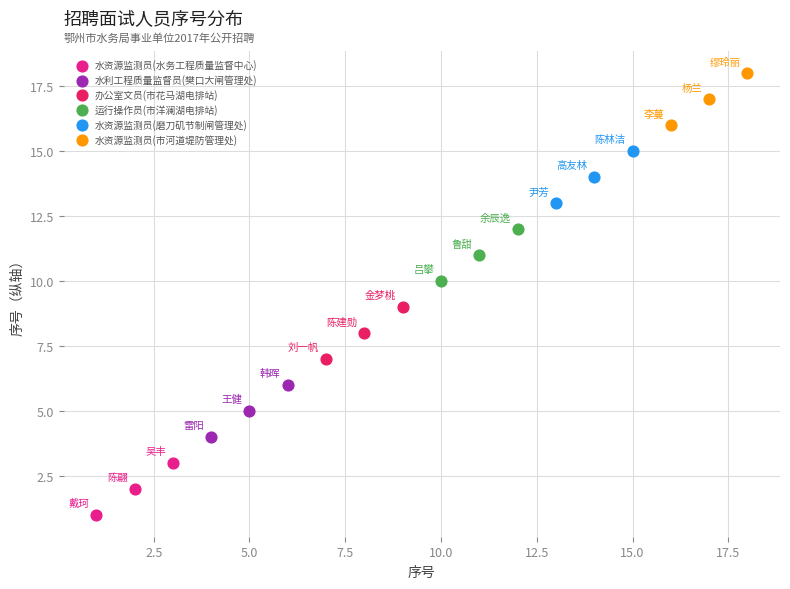

Which series contains the lowest Y value?

水资源监测员(水务工程质量监督中心)